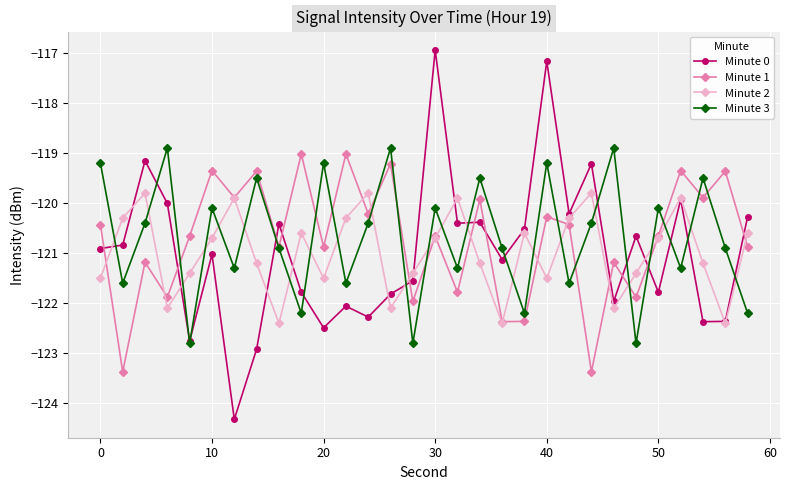

What is the smallest value displayed?

-124.3